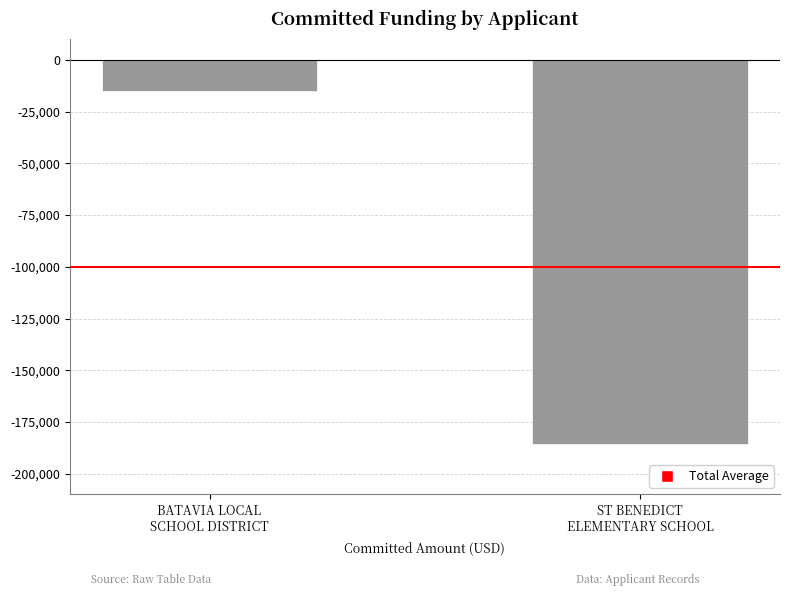

True or false: the data shows -14850.0 at BATAVIA LOCAL
SCHOOL DISTRICT.

True